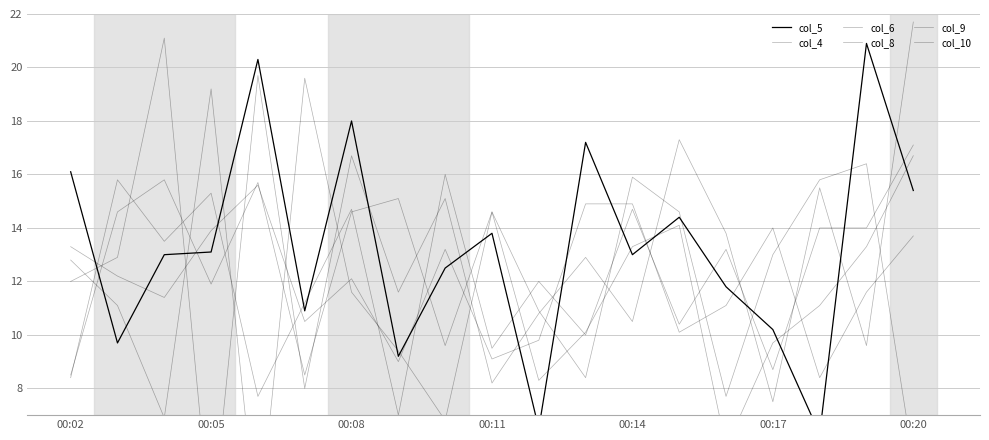

What is the difference between the col_4 values at 7 and 13?

4.7